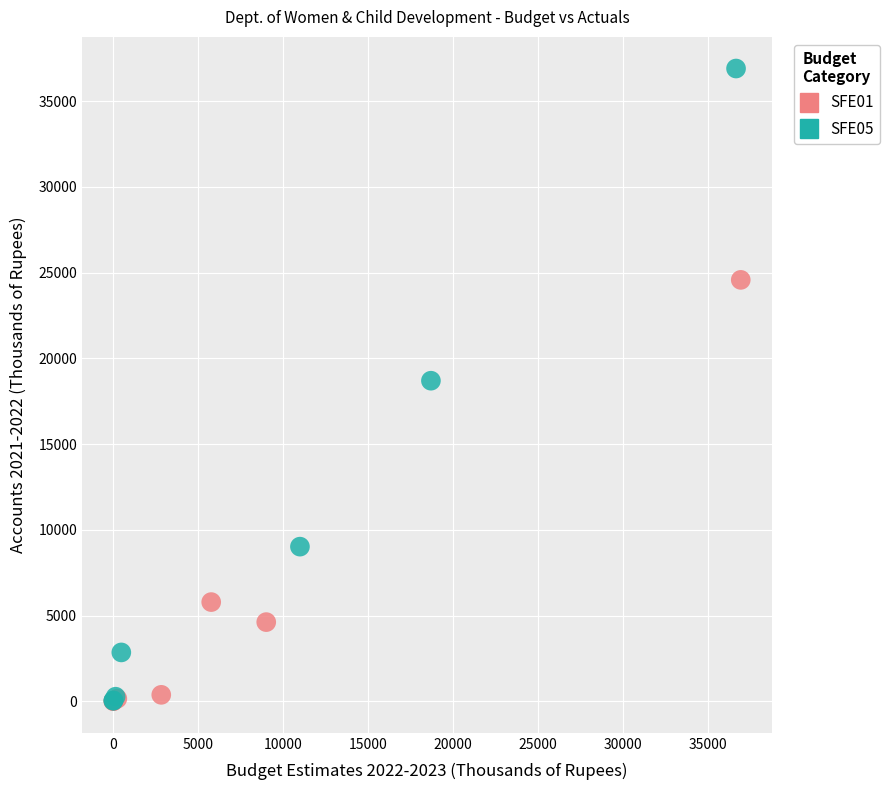

Which series has the largest Y range (max minus min)?

SFE05